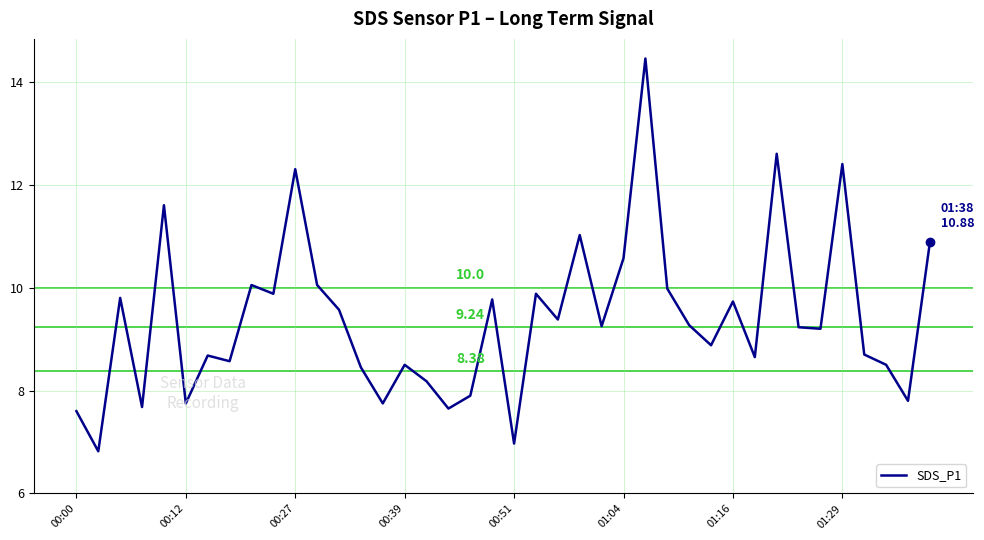

What is the difference between the maximum and minimum values?

7.6